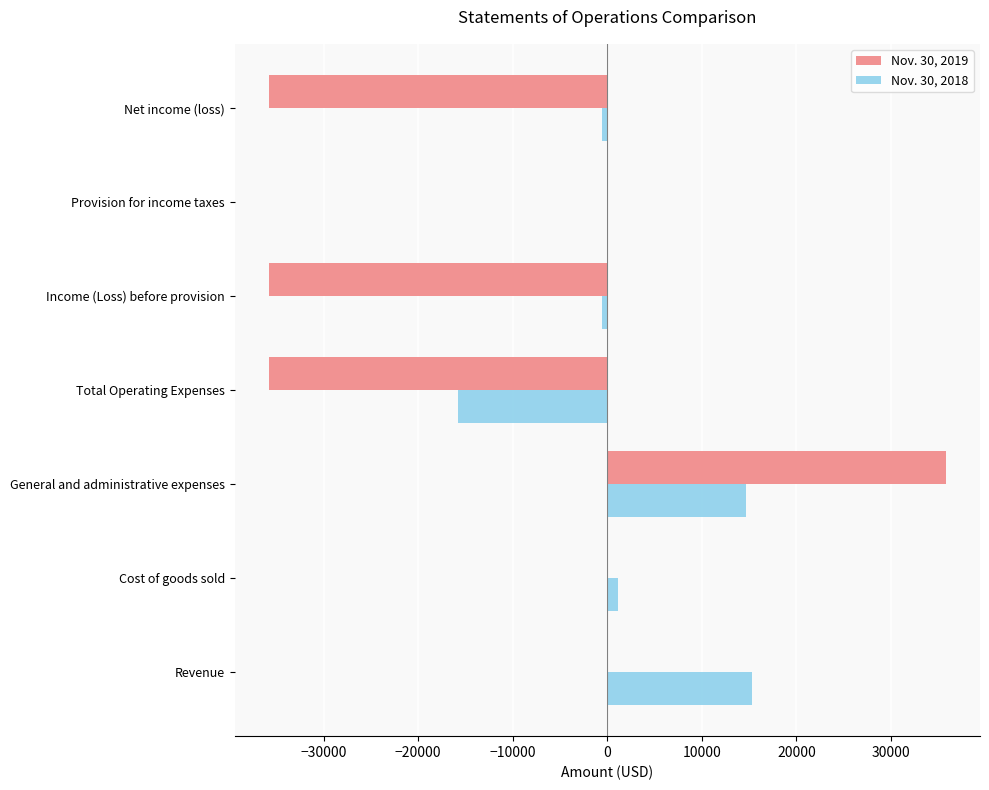

What is the greatest value displayed?

35824